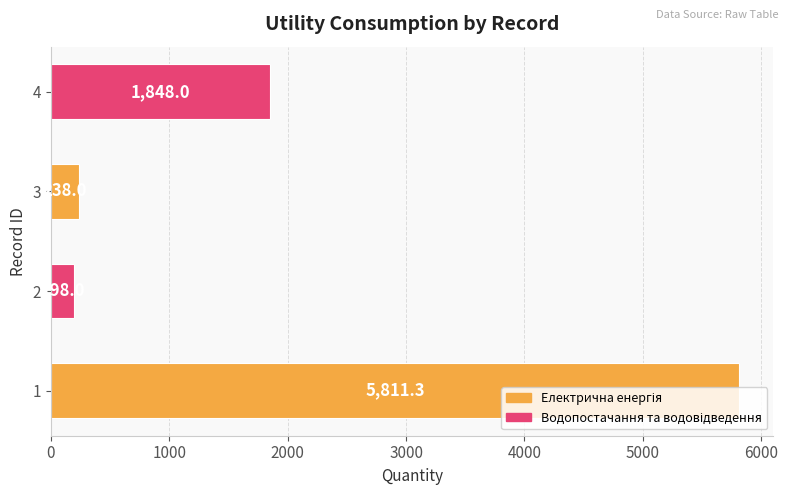

What is the change in value from 3 to 4?

+1610.0